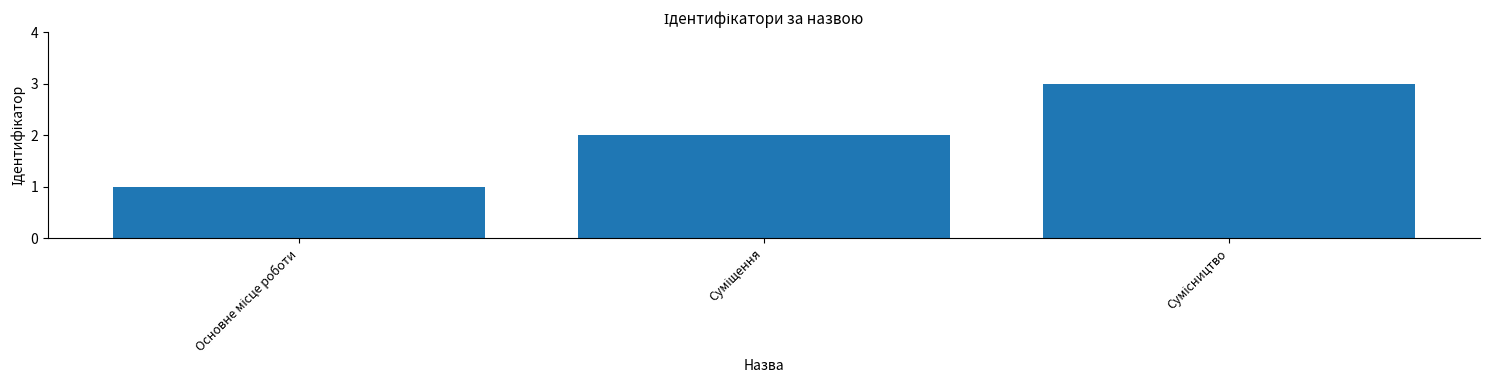

What is the maximum value shown in the chart?

3